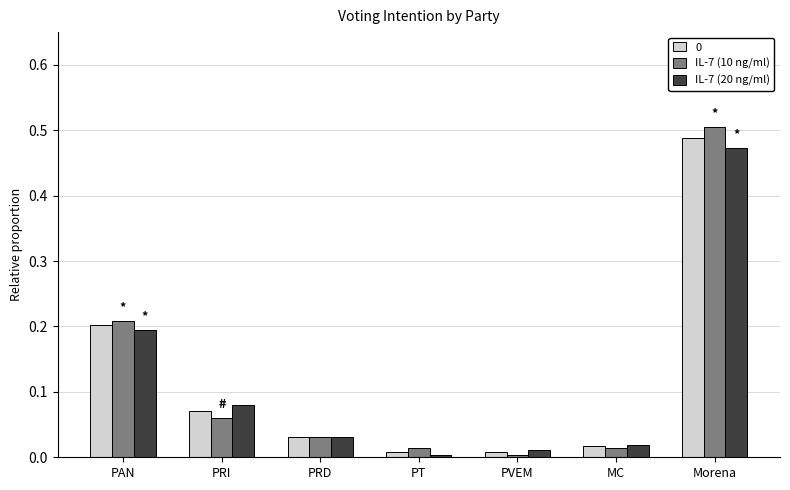

Is it true that IL-7 (20 ng/ml) equals 0.5 at Morena?

True